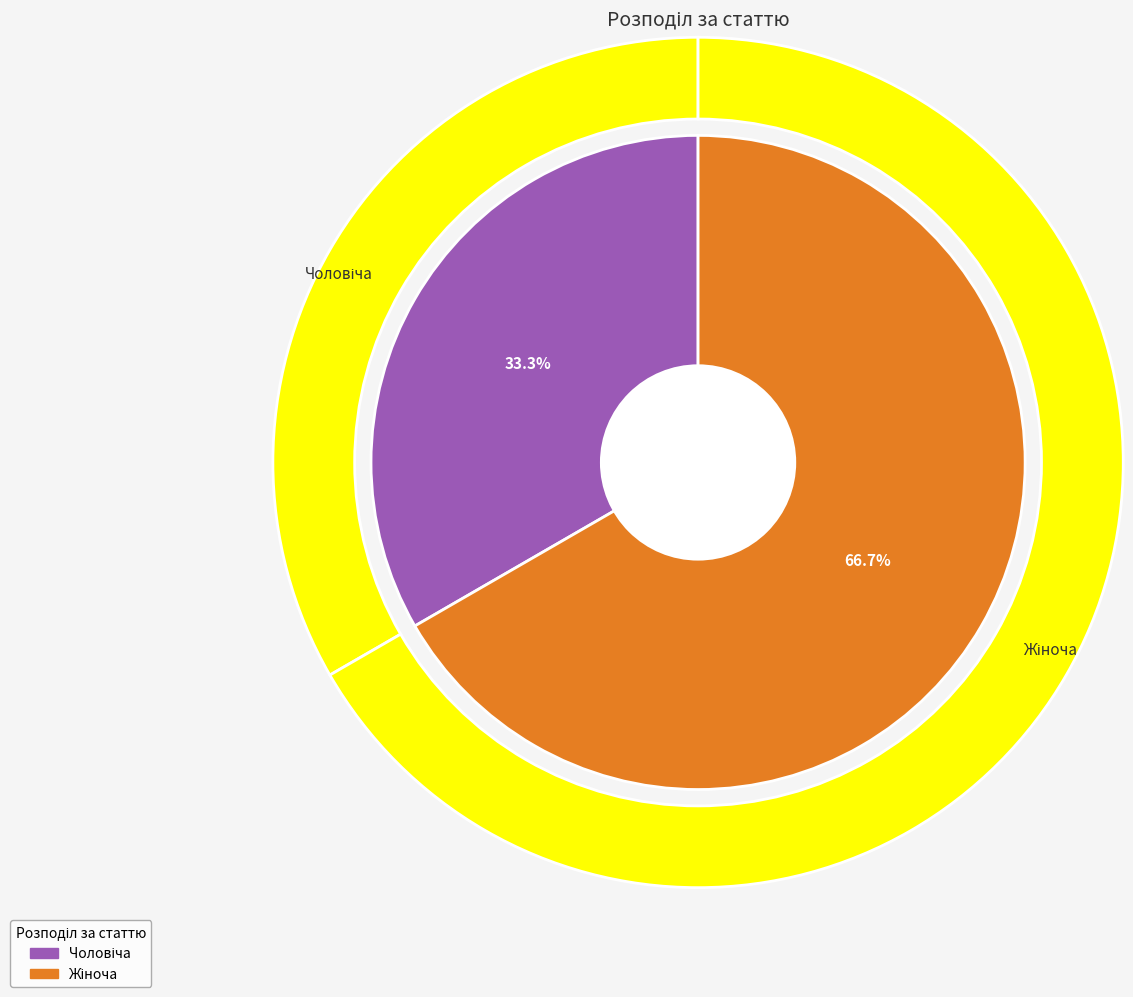

Approximately how many times larger is the value at Чоловіча compared to Жіноча?

0.5